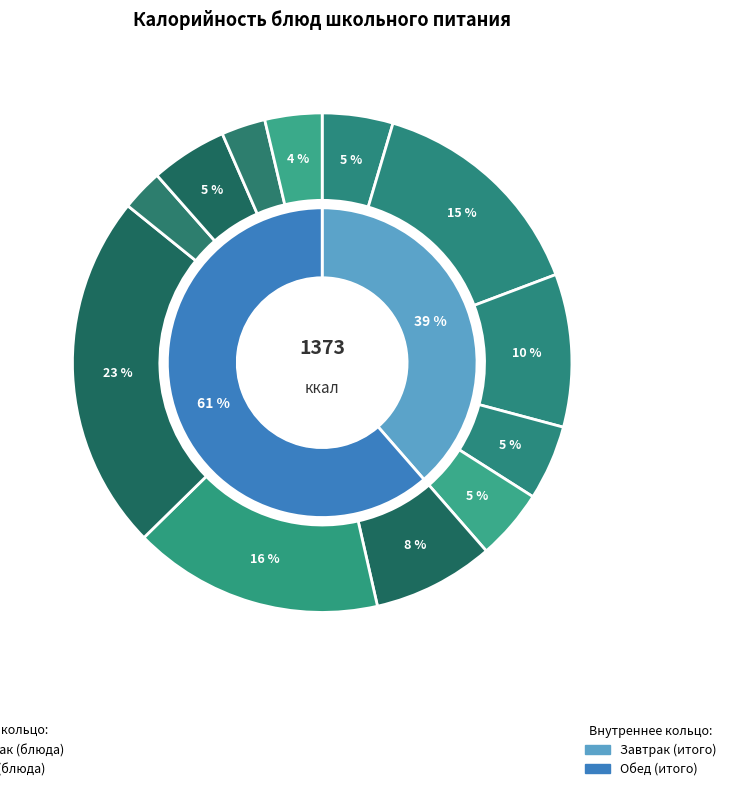

What is the total percentage of Бутерброд с сыром and Кофейный напиток злаковый?

14.8%